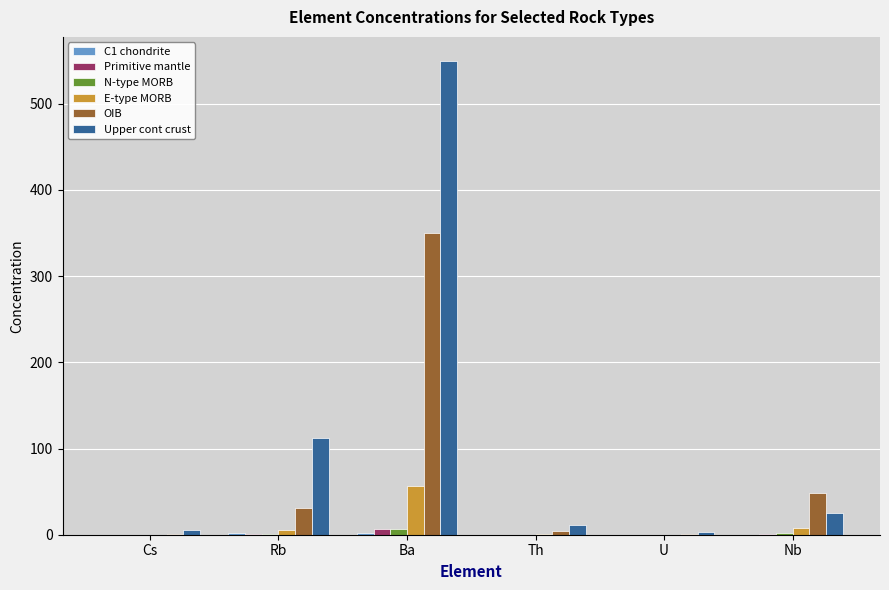

What is the approximate value of OIB at Nb?

48.0